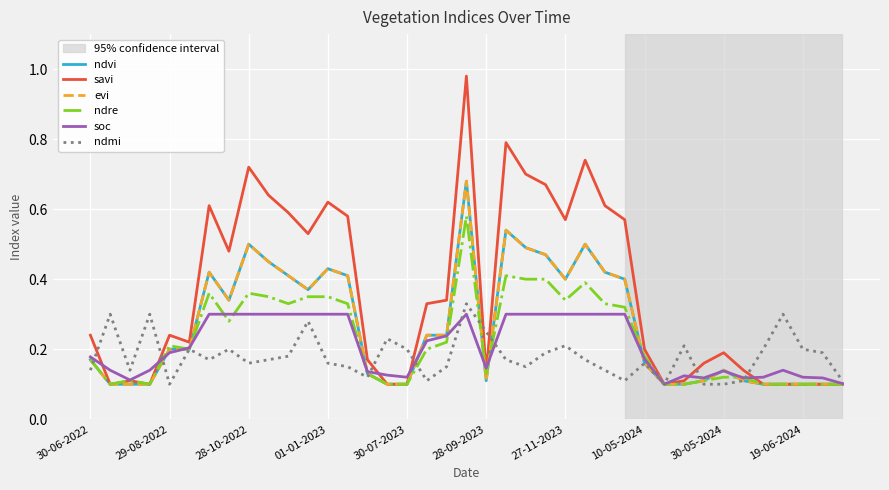

Does the chart have visible grid lines?

Yes